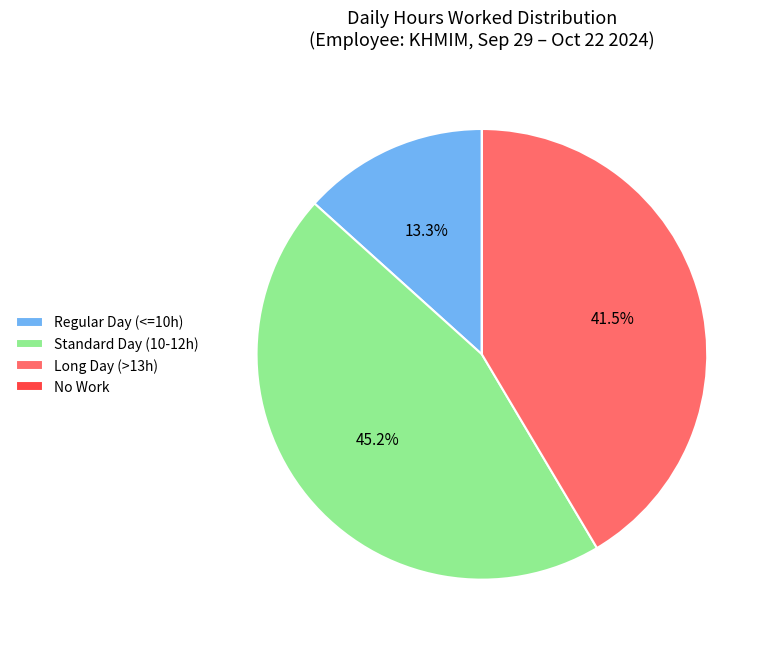

What percentage is NOT represented by Long Day (>13h)?

58.5%